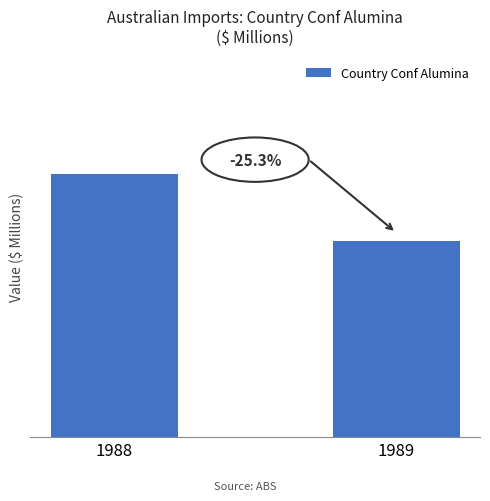

Does the chart contain any negative values?

No